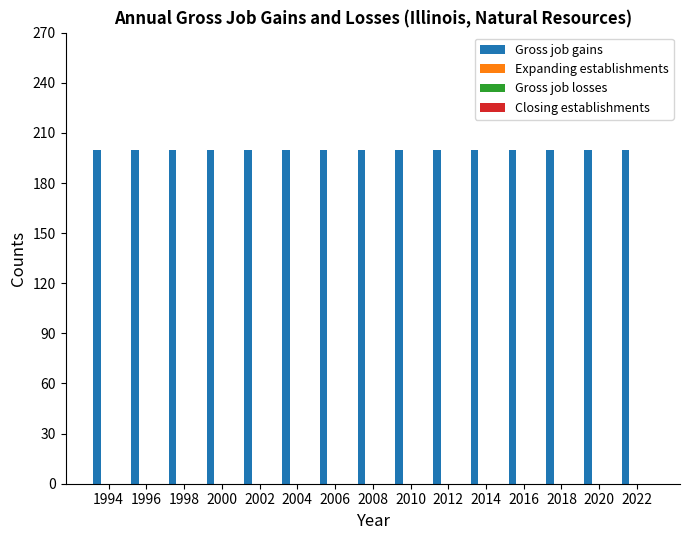

List the series in order of their peak value, lowest first.

Expanding establishments, Gross job losses, Closing establishments, Gross job gains